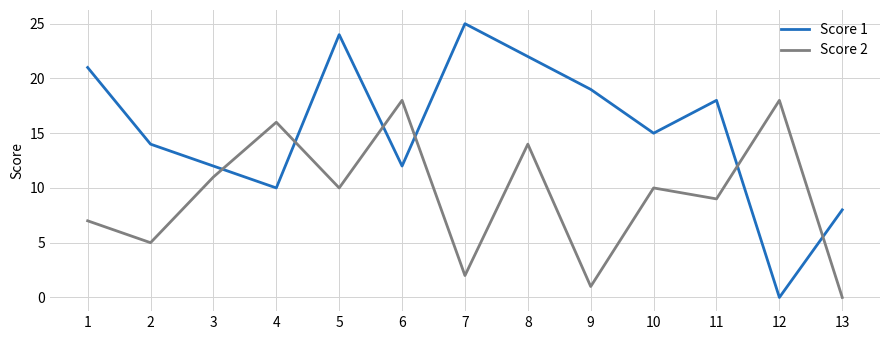

Is it true that Score 2 equals 32 at 12?

False